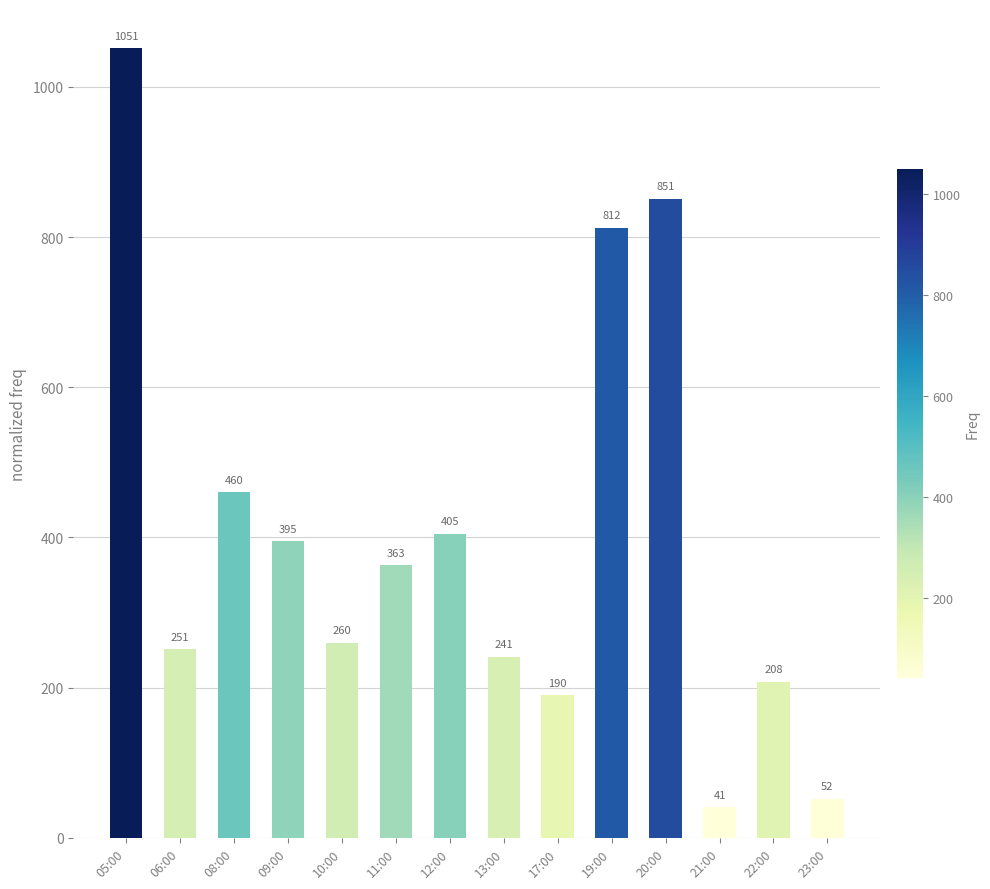

What is the ratio of the value at 17:00 to the value at 12:00?

0.5